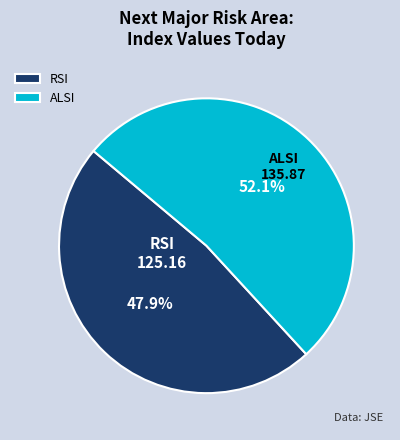

To the nearest percent, what is the difference between the largest and smallest slice percentages?

4%